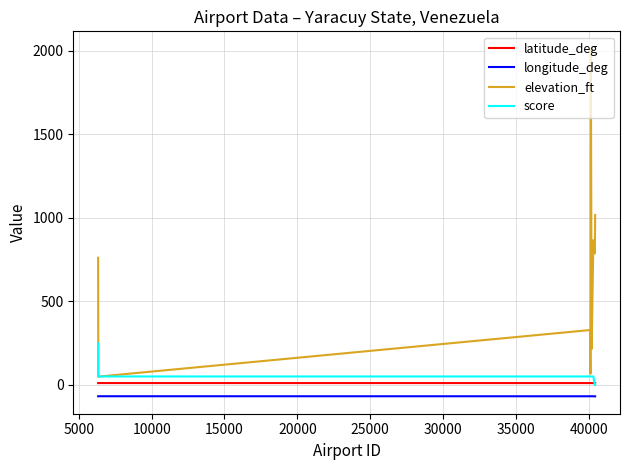

Which series has the largest total across all categories?

elevation_ft